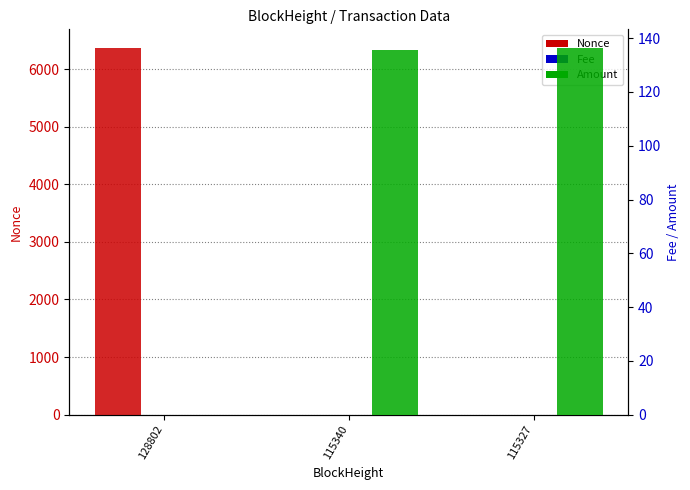

Reading left to right, what are all the values shown in this chart?

Nonce: 128802=6371.0	115340=0.0	115327=1.0
Fee: 128802=0.0	115340=0.0	115327=0.0
Amount: 128802=0.0	115340=135.4	115327=136.5